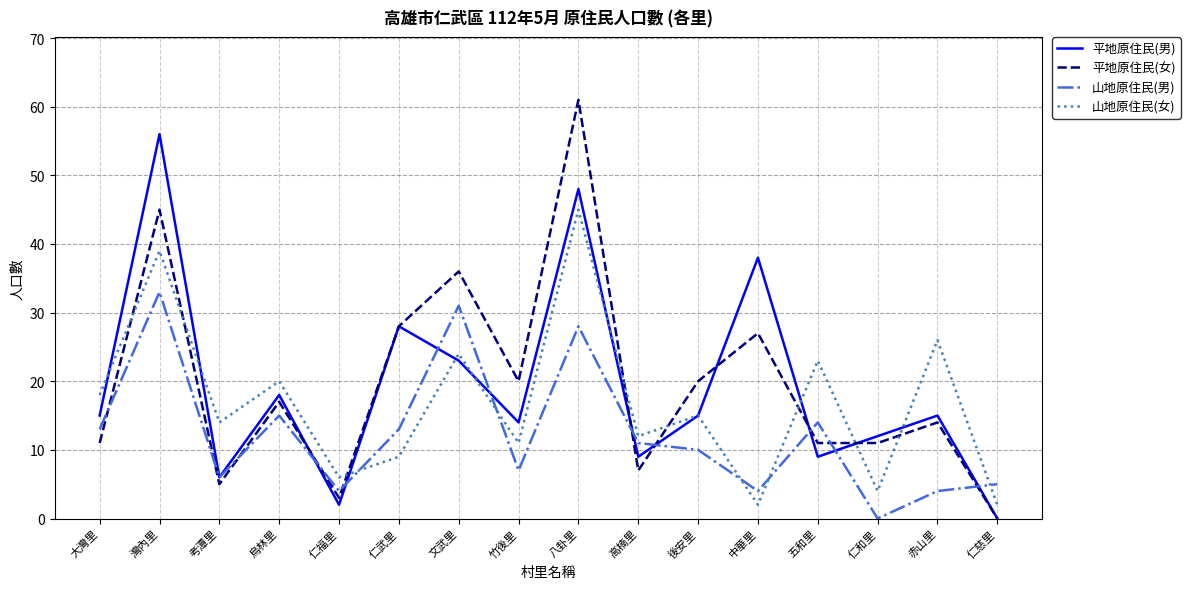

At which label does 平地原住民(女) reach its minimum?

仁慈里